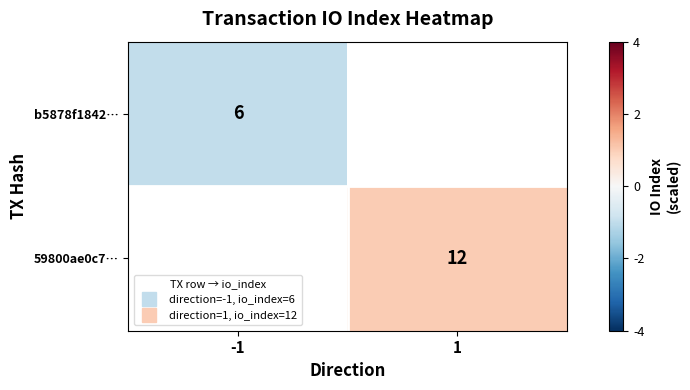

List the series in order of their overall mean, lowest first.

b5878f1842…, 59800ae0c7…